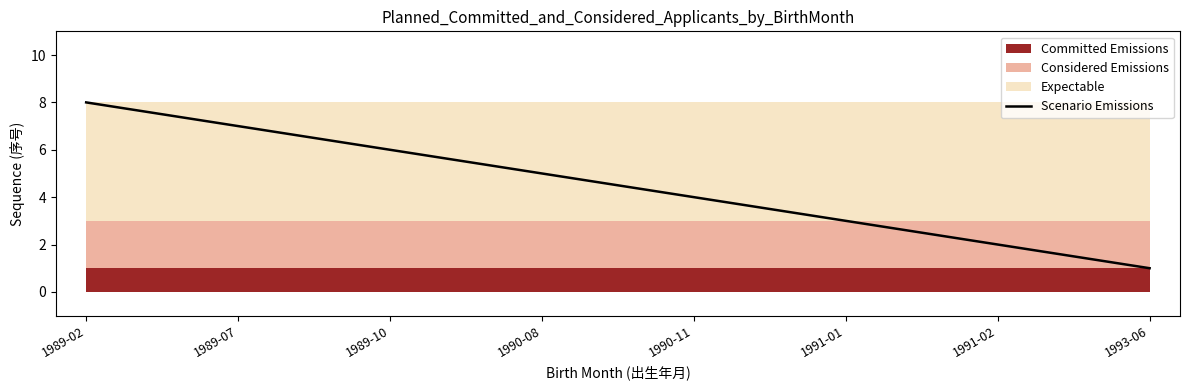

True or false: the data has more than 2 interior local peaks.

False